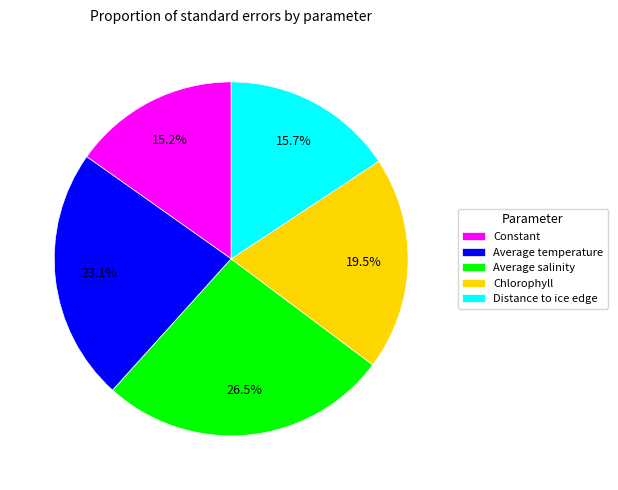

Does Constant represent more than half of the total?

No